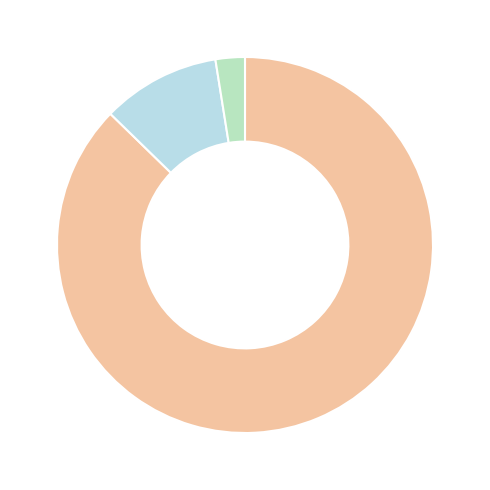

Does any single category account for the majority?

Yes